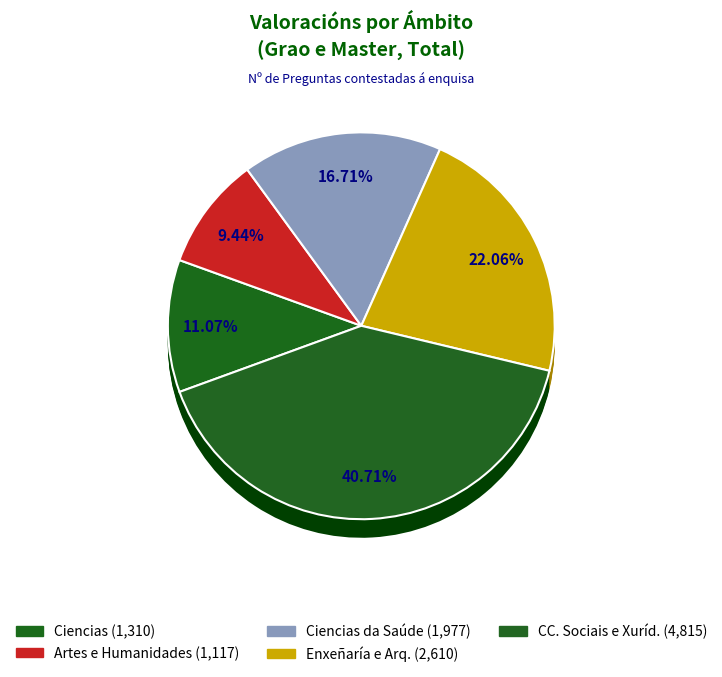

Count the number of slices in the pie.

5